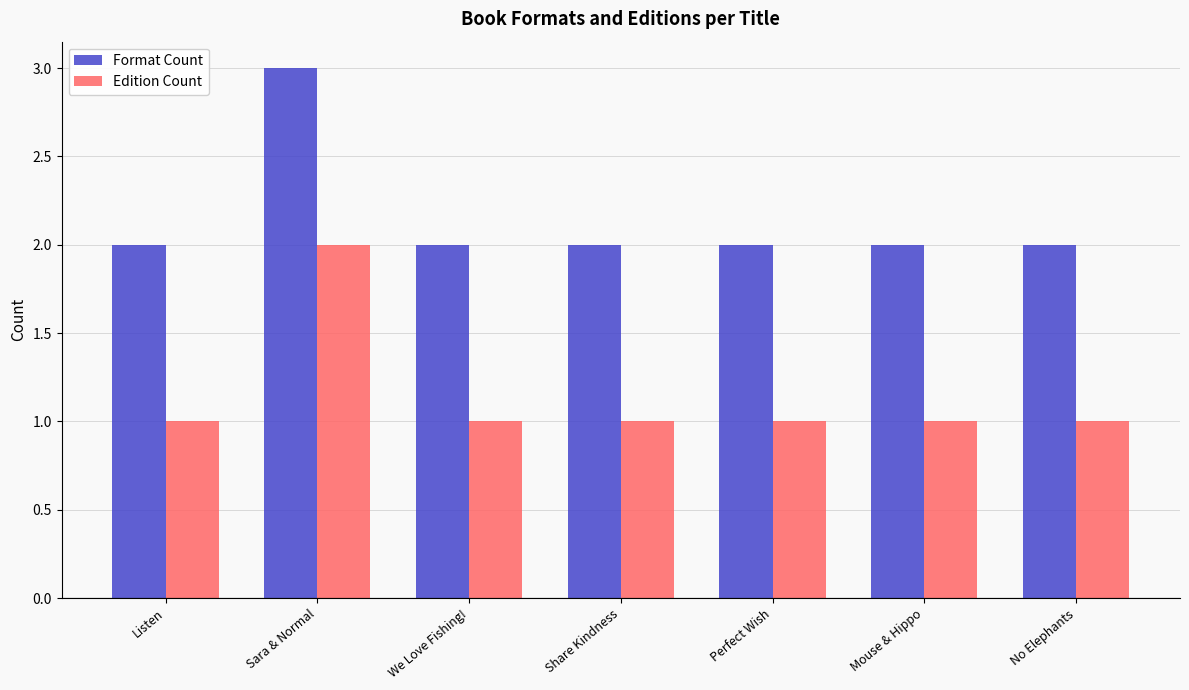

Rank the series by their average value, from highest to lowest.

Format Count, Edition Count